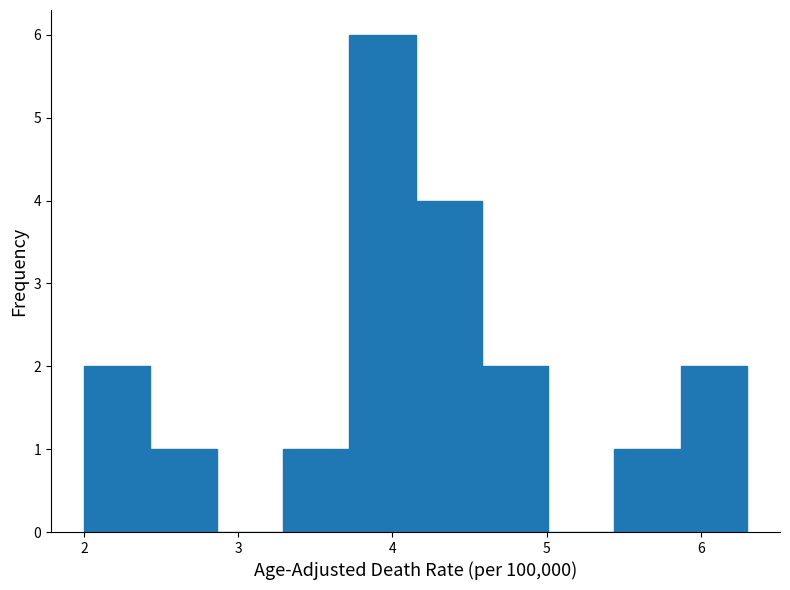

Which range on the x-axis has the tallest bar?

3.72 to 4.15